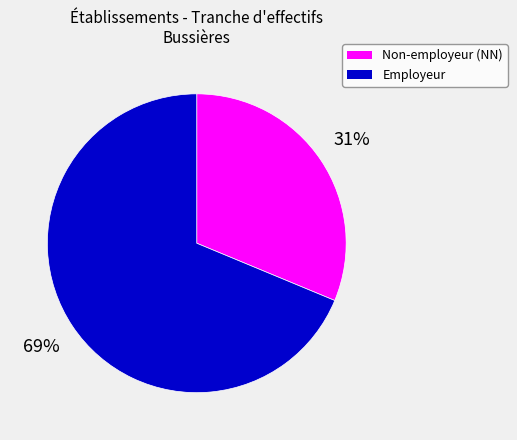

To the nearest percent, what is the average slice percentage?

50%